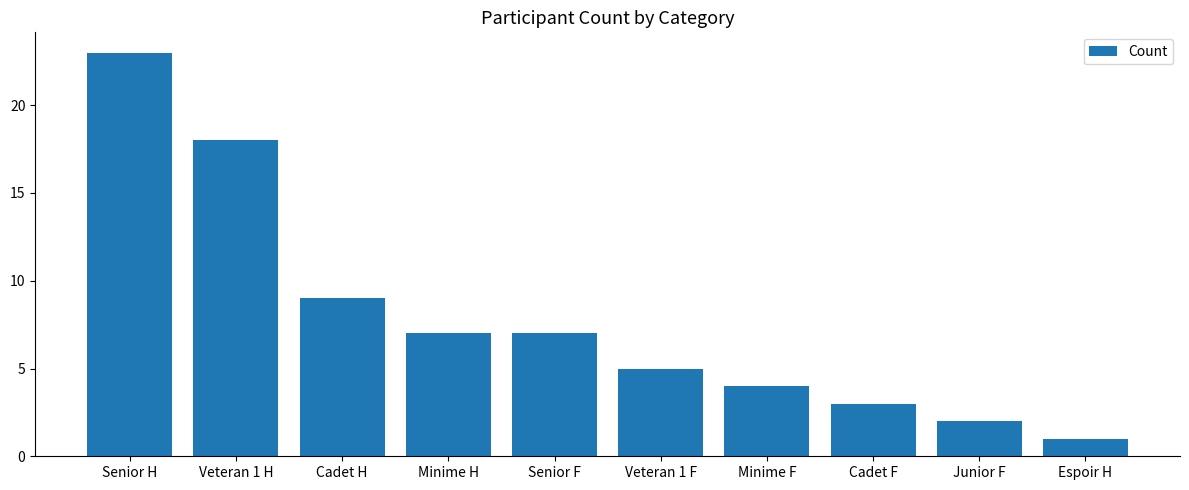

Where does the data first go above 7?

Senior H